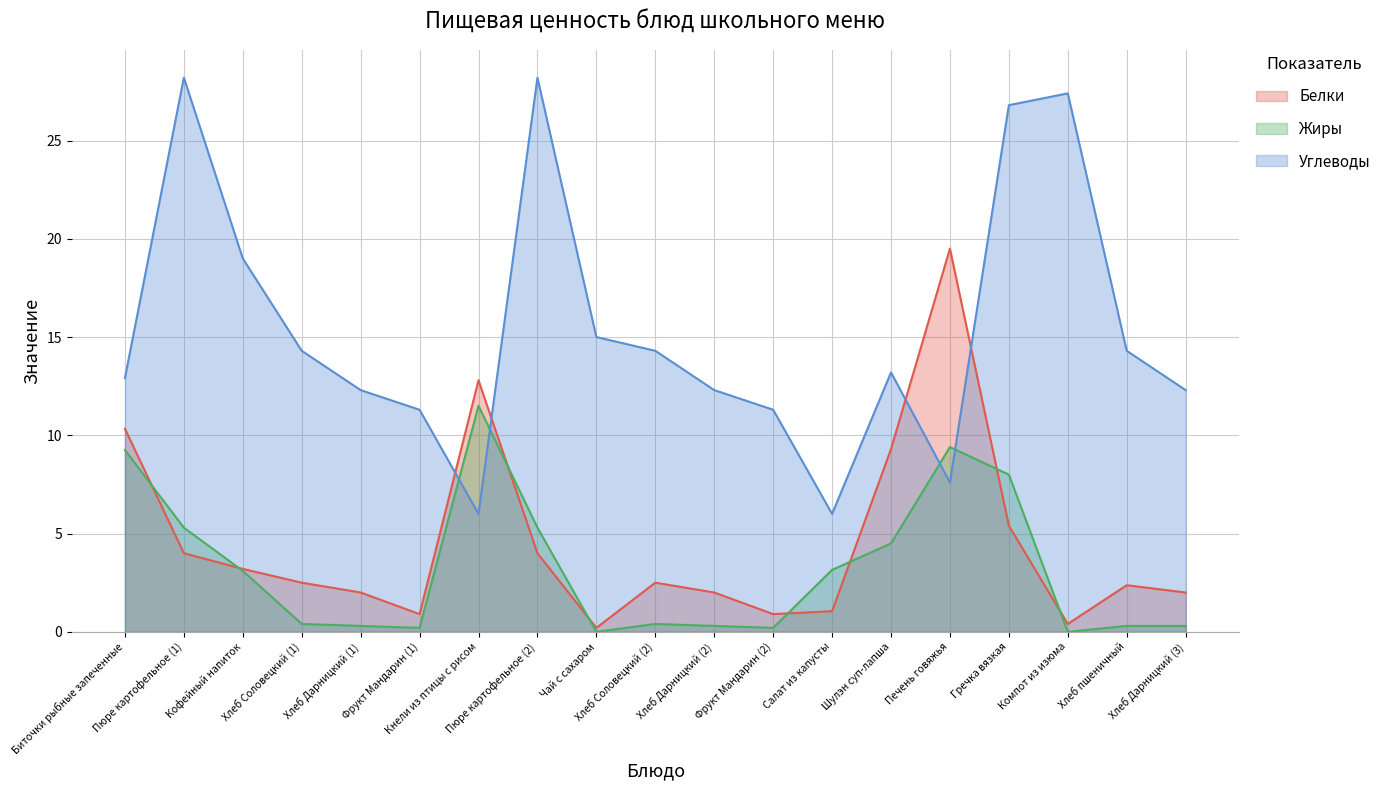

Which series changed the most between Фрукт Мандарин (2) and Компот из изюма?

Углеводы